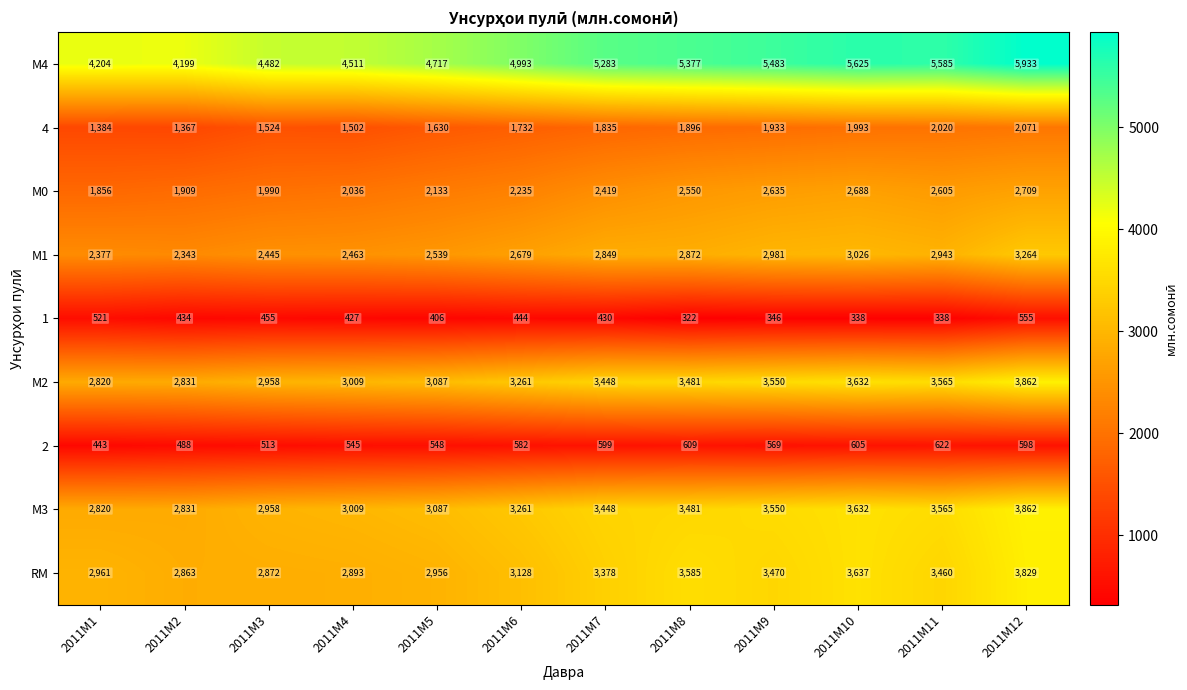

What is the approximate value of 1 at 2011M11?

338